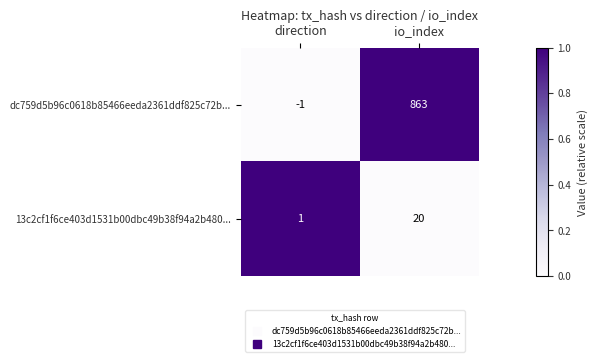

What is the sum of all 13c2cf1f6ce403d1531b00dbc49b38f94a2b480... values?

21